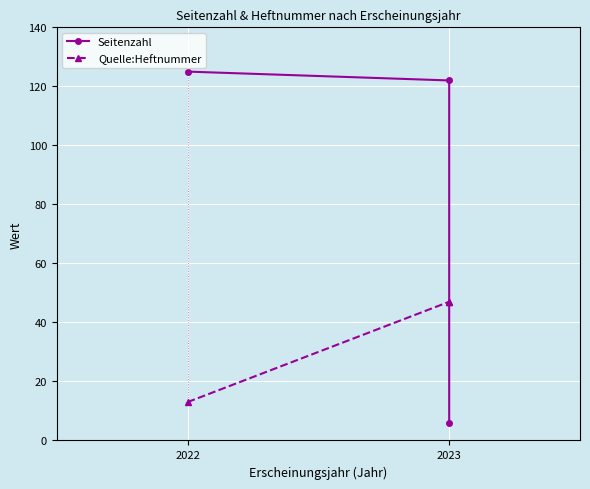

Between 2 and 2023, which is larger?

2023